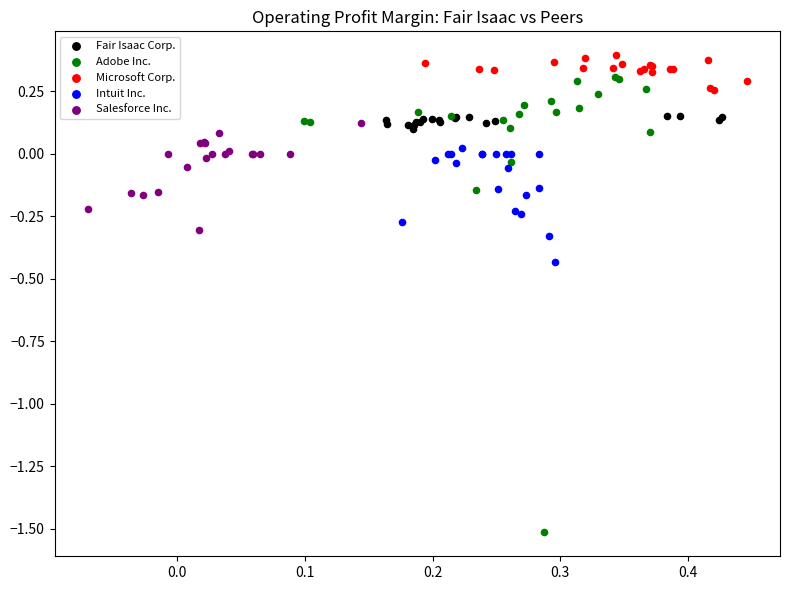

What are all the series names shown in the legend?

Fair Isaac Corp., Adobe Inc., Microsoft Corp., Intuit Inc., Salesforce Inc.